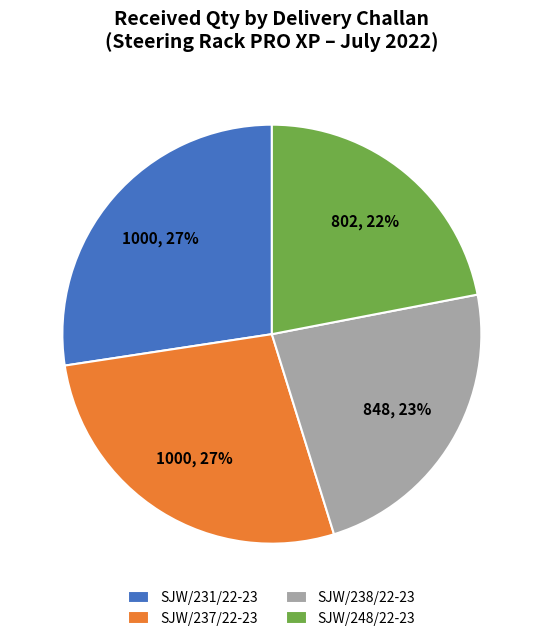

How many slices are in this pie chart?

4